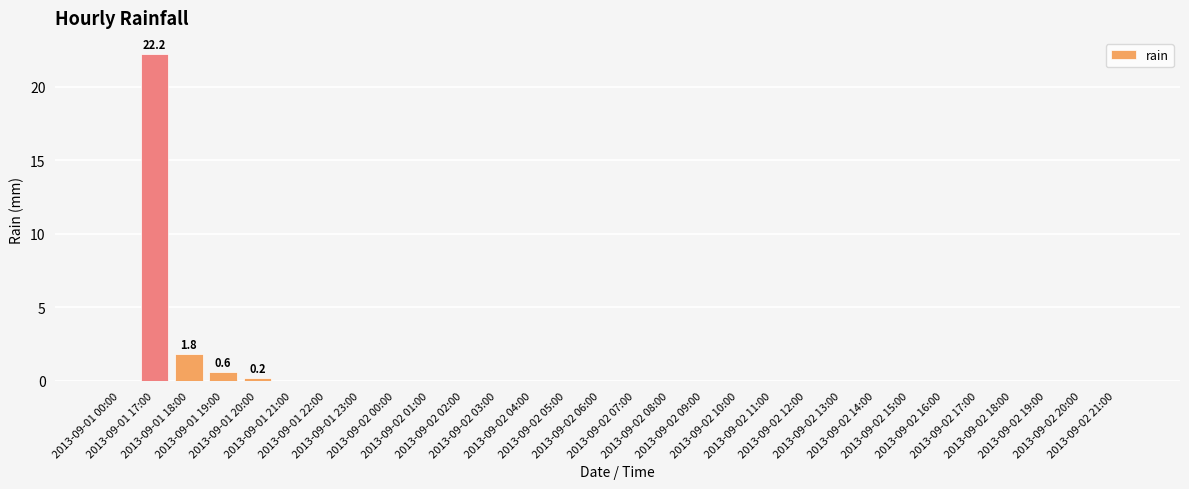

Are the bars horizontal?

No